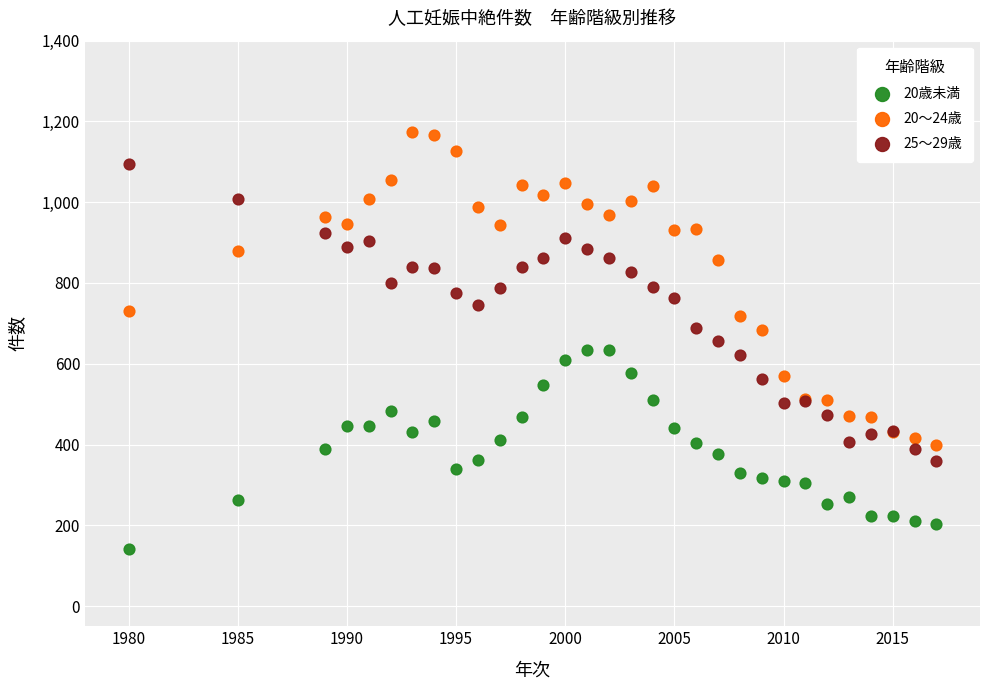

Which series reaches the minimum Y coordinate?

20歳未満